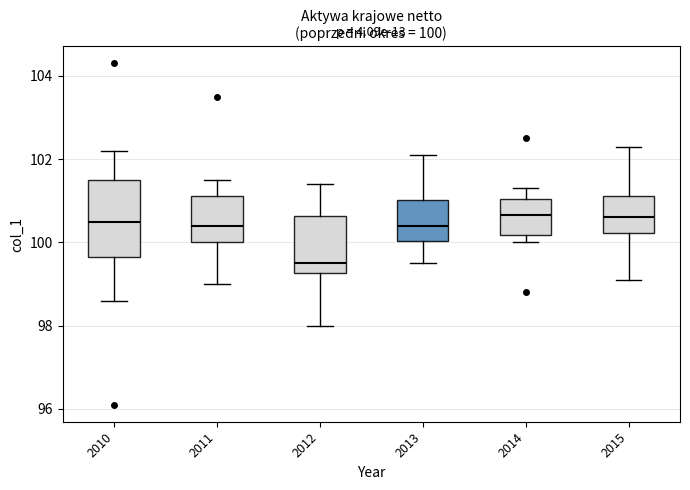

Which box's median line is the lowest?

2012